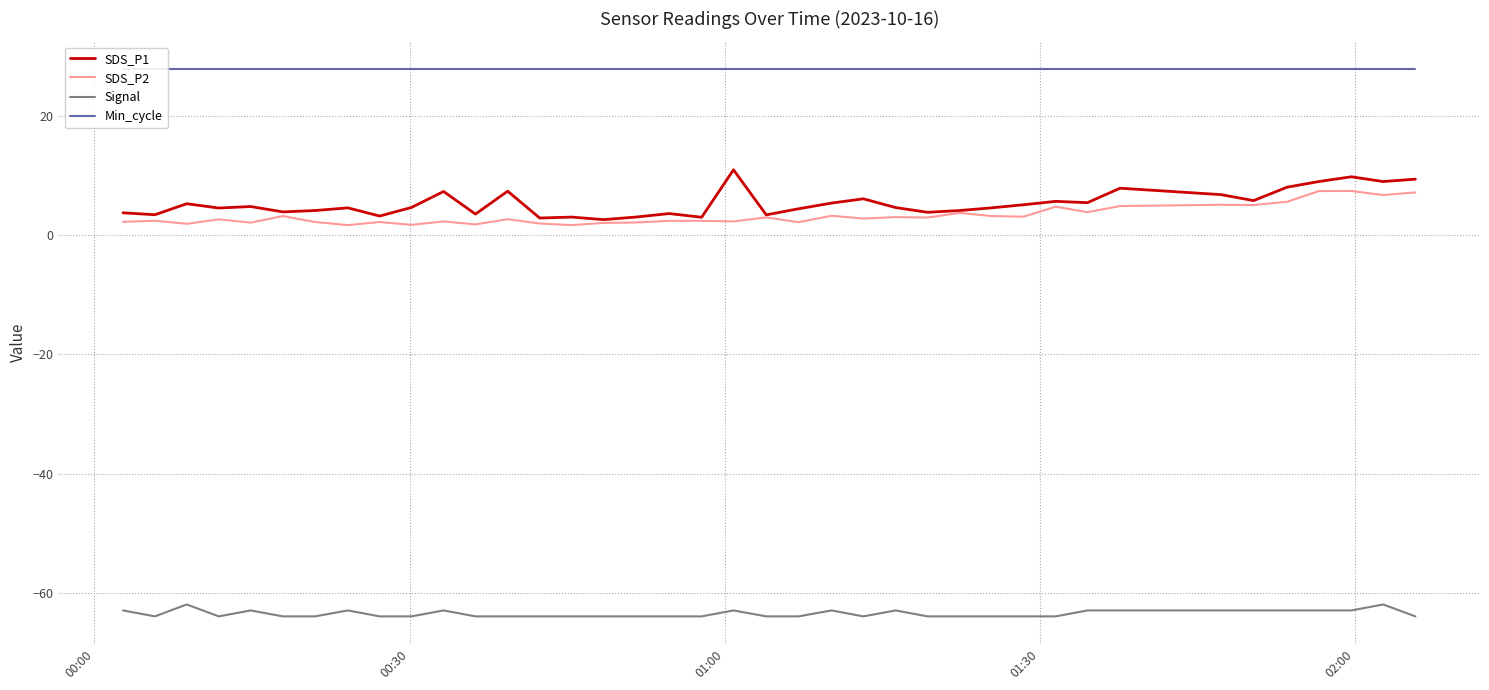

In Signal, how many points are higher than both neighbors (excluding endpoints)?

8